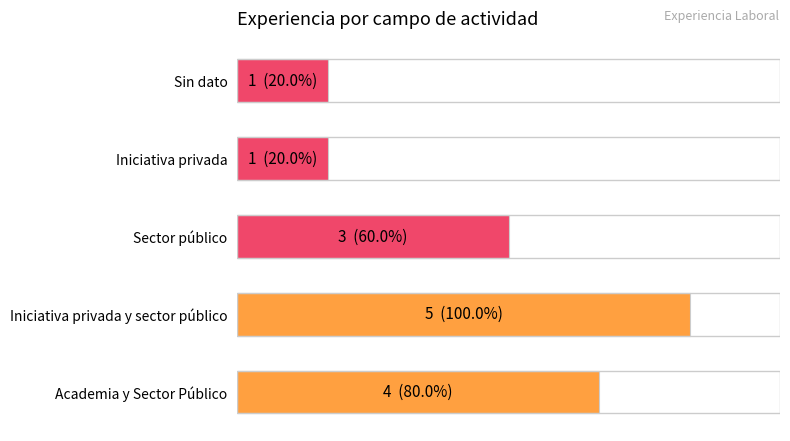

What is the minimum value shown in the chart?

1